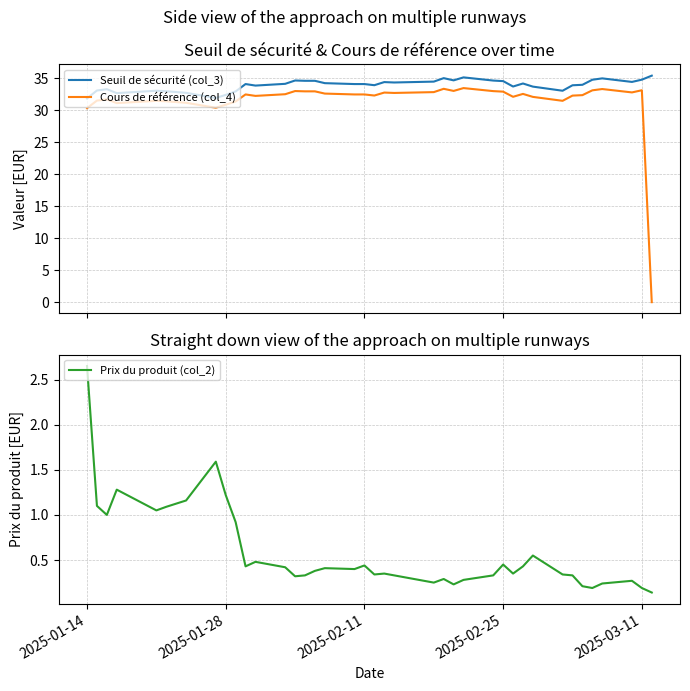

Does the chart display data point markers on the line(s)?

No